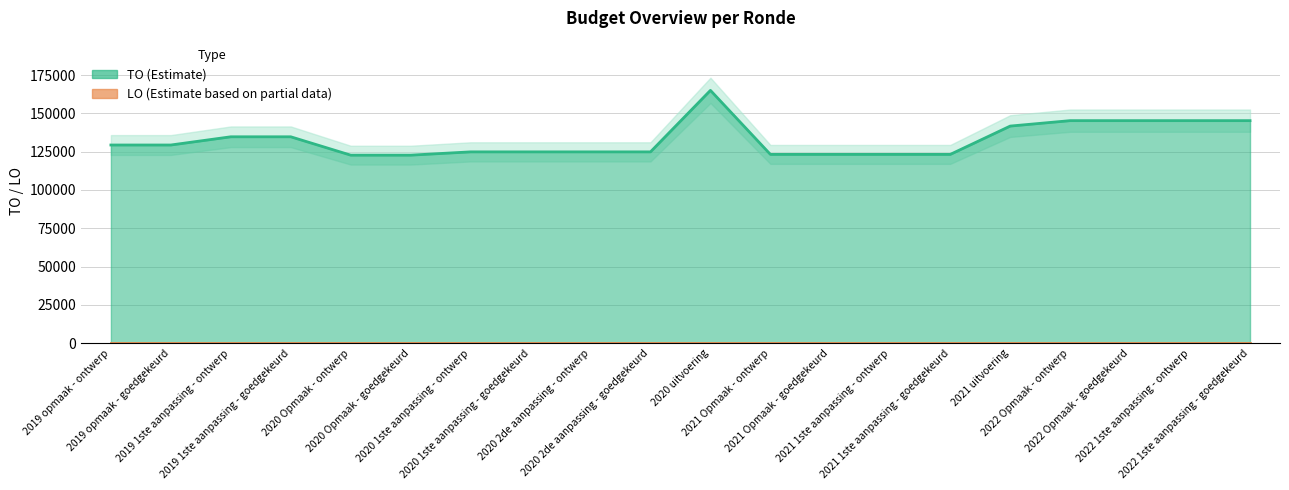

True or false: LO and TO (line) intersect in this chart.

False